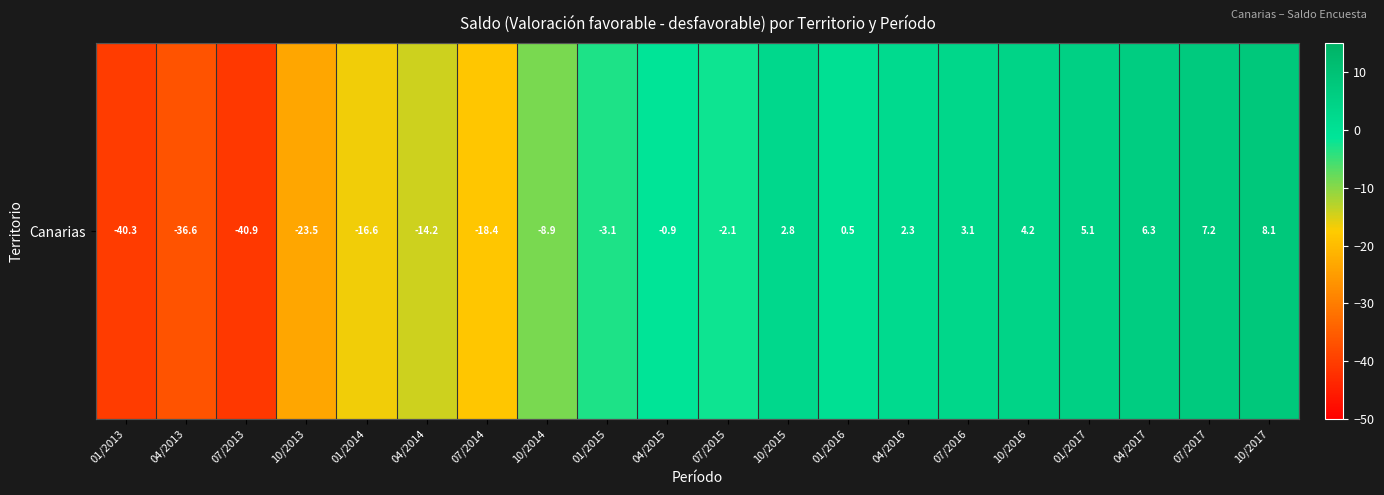

How many series are shown in this chart?

1